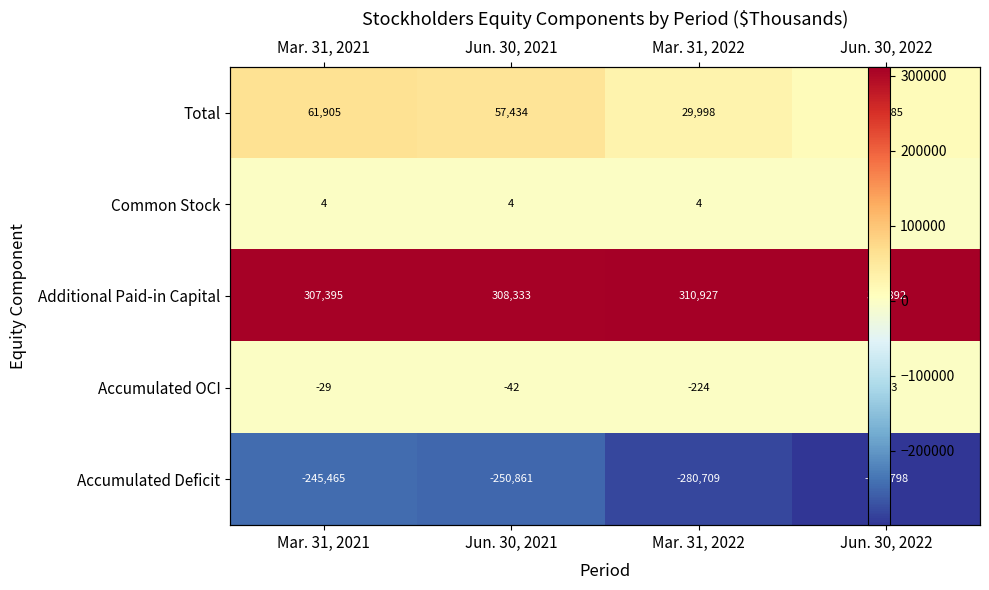

At which label is Total closest to 37395?

Mar. 31, 2022